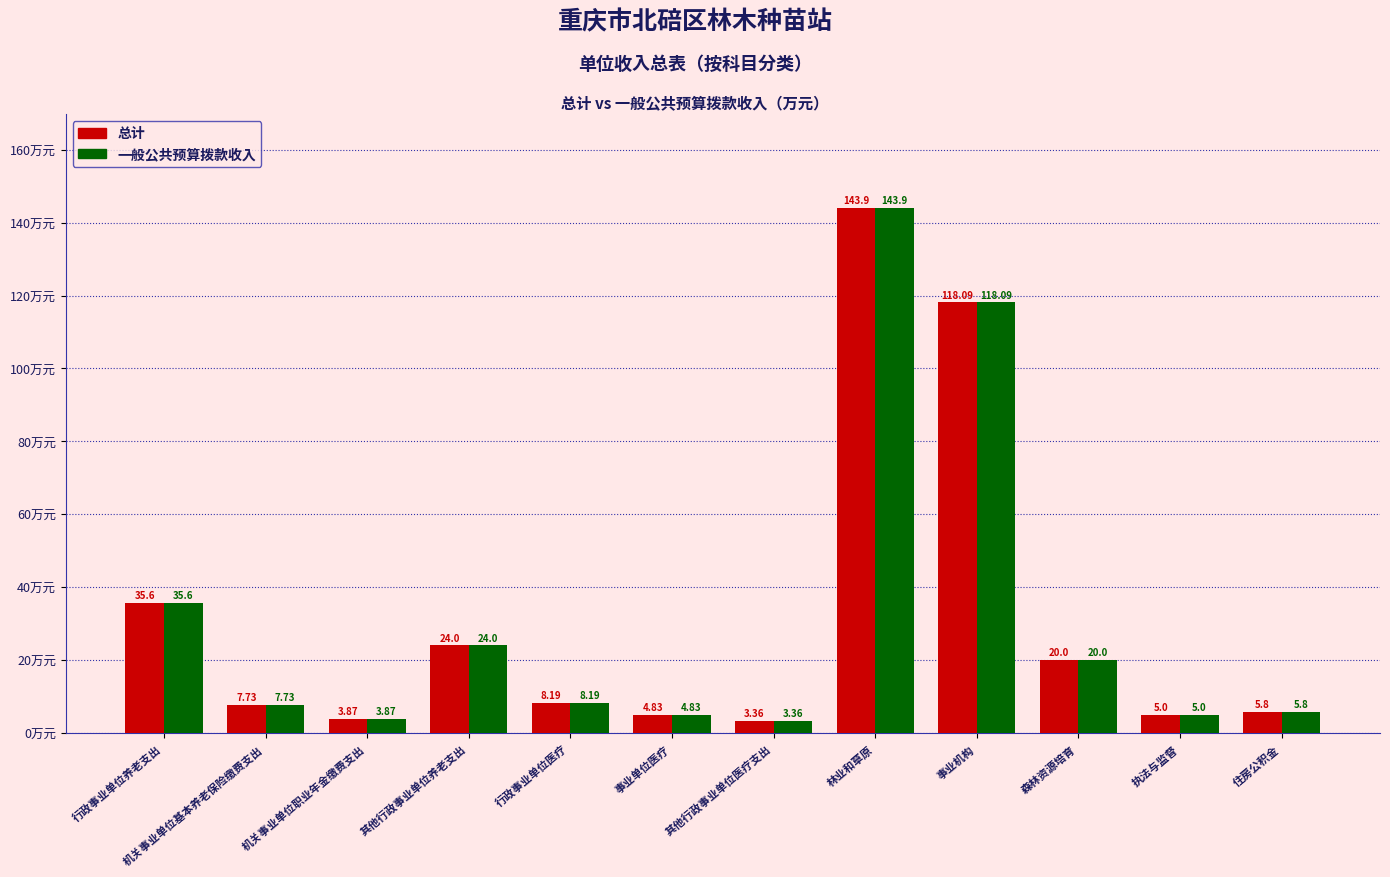

True or false: 总计 has a value of 143.9 at 林业和草原.

True